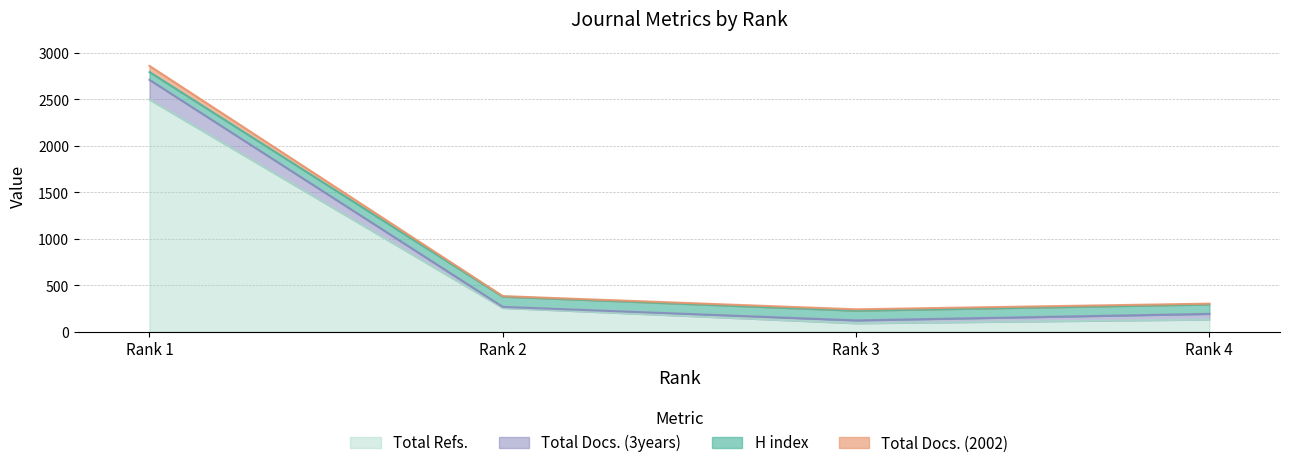

Is it true that Total Refs. equals 235 at Rank 4?

False